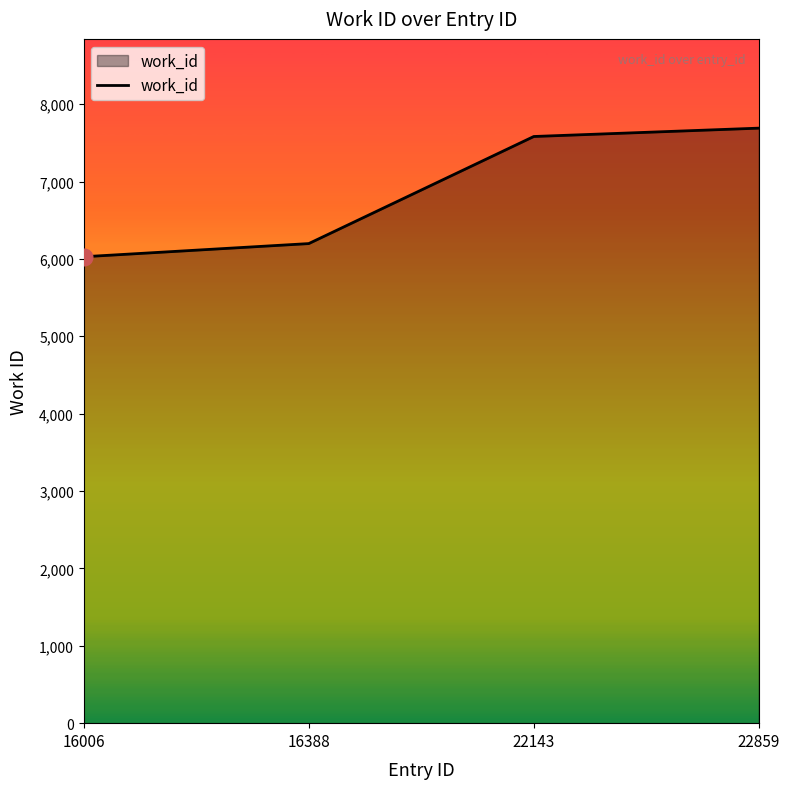

True or false: there are more than 2 points higher than both neighbors.

False